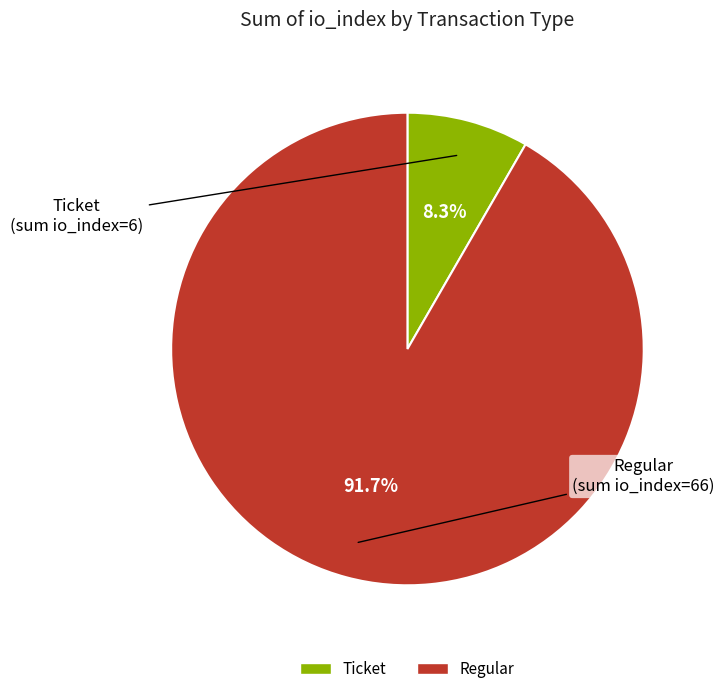

Is there any slice that represents more than half of the pie?

Yes